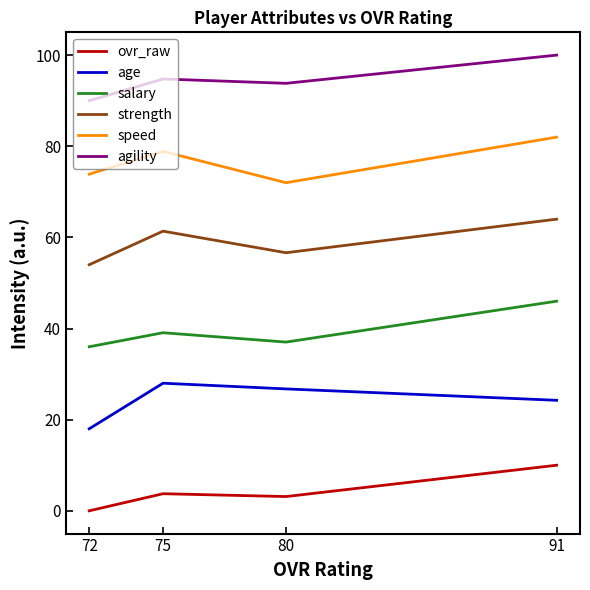

Rank the series by their average value, from highest to lowest.

agility, speed, strength, salary, age, ovr_raw